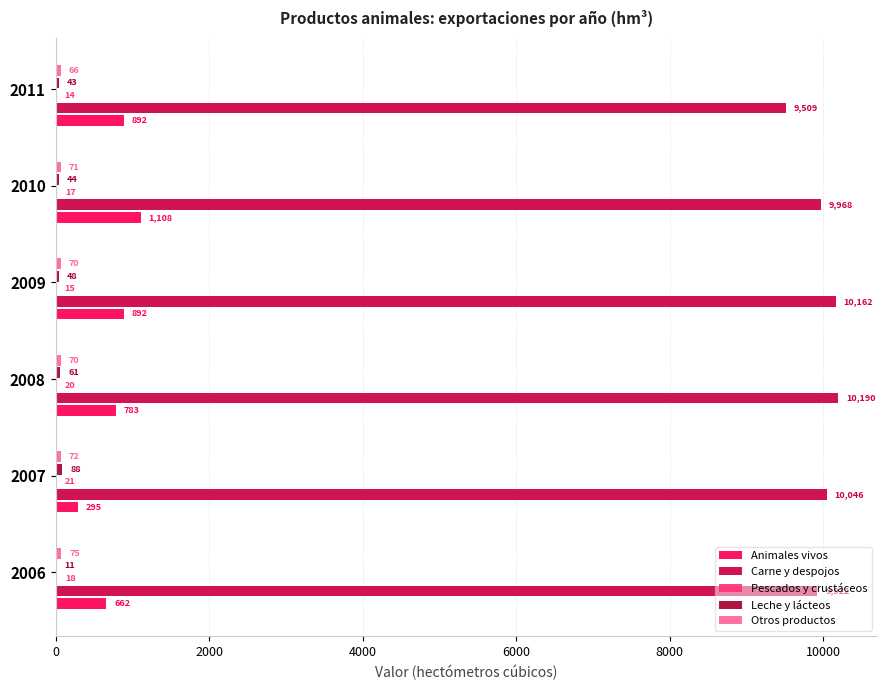

Reading left to right, what are all the values shown in this chart?

Animales vivos: 661.9	295.4	783.5	892.1	1108.1	892.1
Carne y despojos: 9922.4	10046.4	10190.4	10162.1	9968.5	9508.6
Pescados y crustáceos: 17.9	20.9	19.6	14.7	17.4	13.7
Leche y lácteos: 11.3	87.7	60.6	47.8	43.8	43.1
Otros productos: 74.6	71.5	70.2	69.7	70.7	65.9